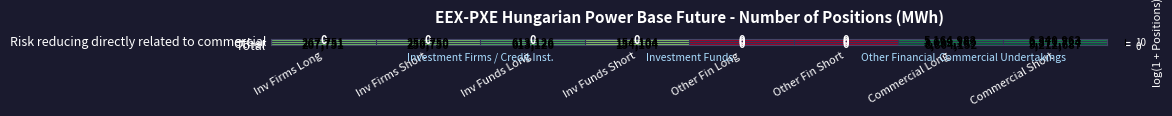

The value of Other at Inv Firms Long is 267751. True or false?

True